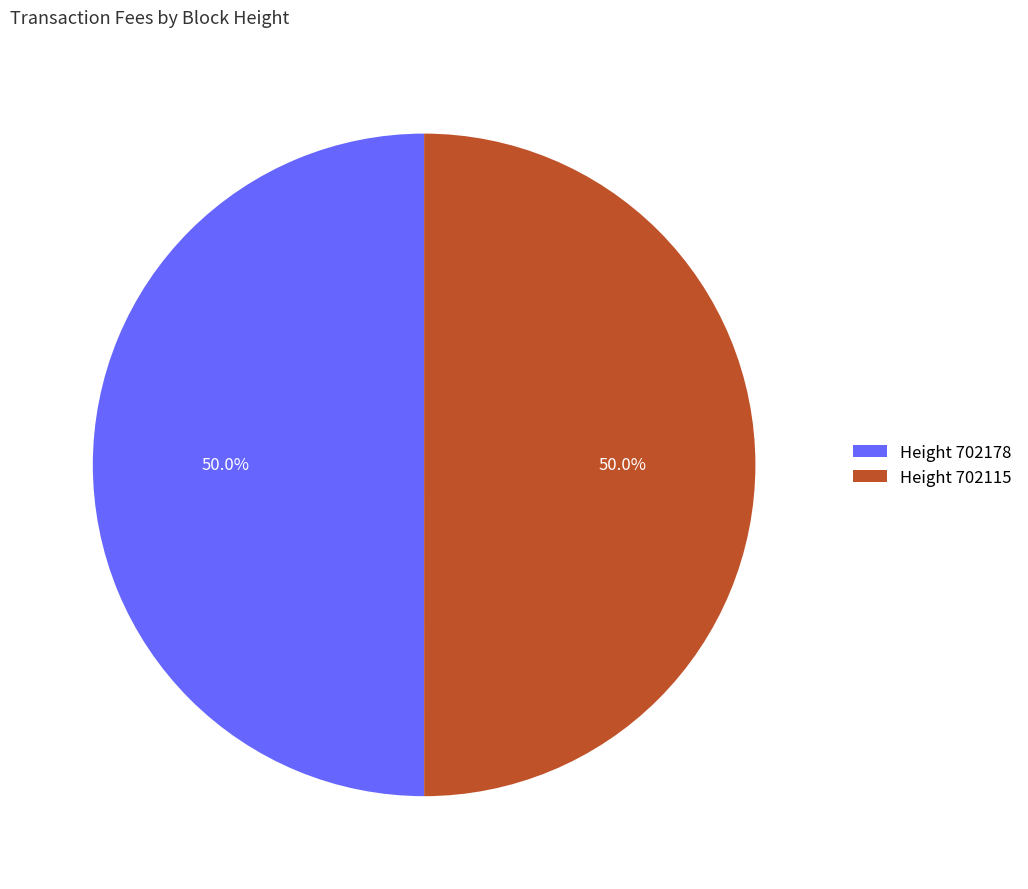

What is the ratio of the value at Height 702178 to the value at Height 702115?

1.0